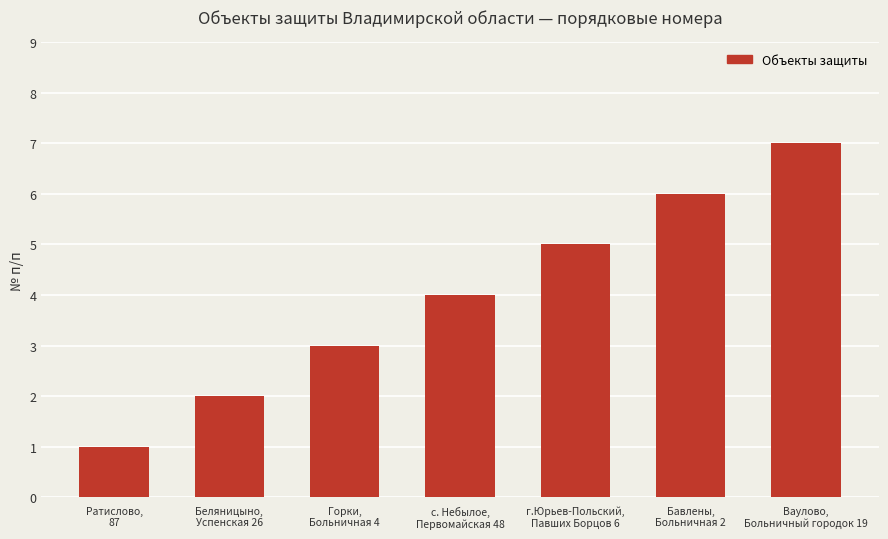

Does the chart contain any negative values?

No